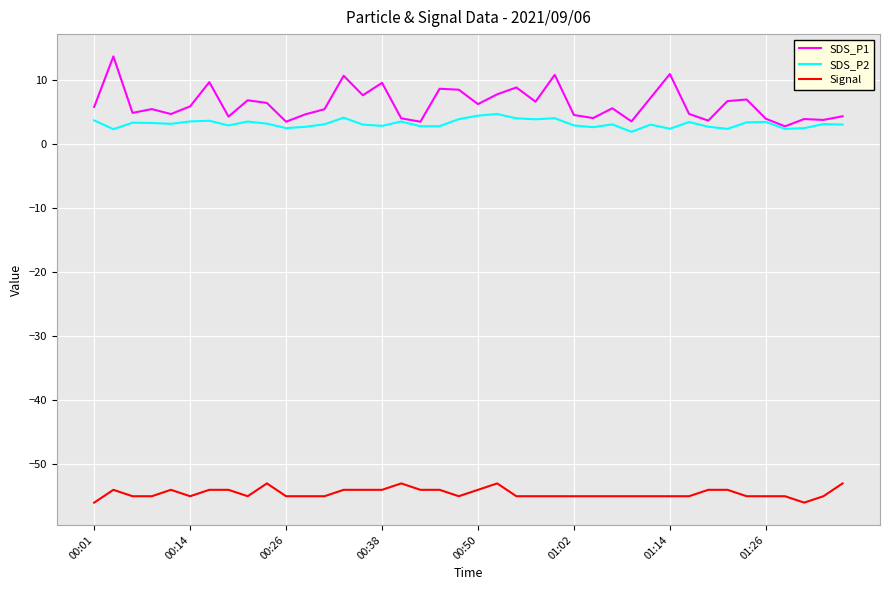

What is the maximum value shown in the chart?

13.7